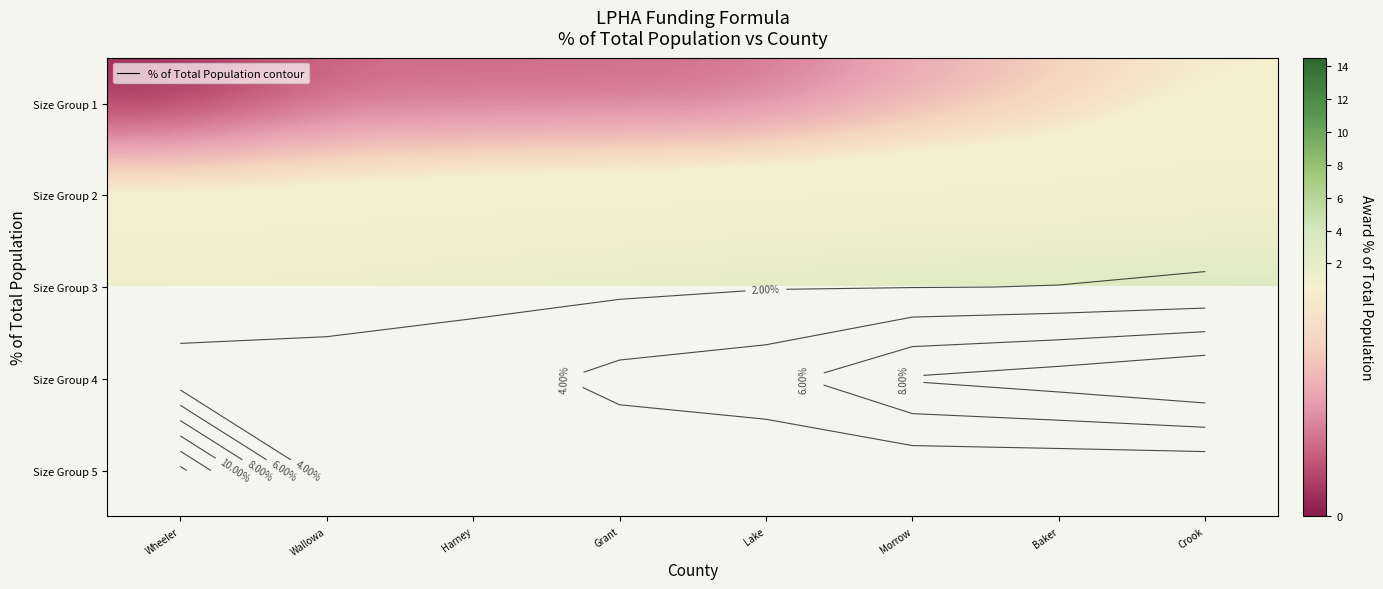

Between Baker and Harney, which is larger?

Baker